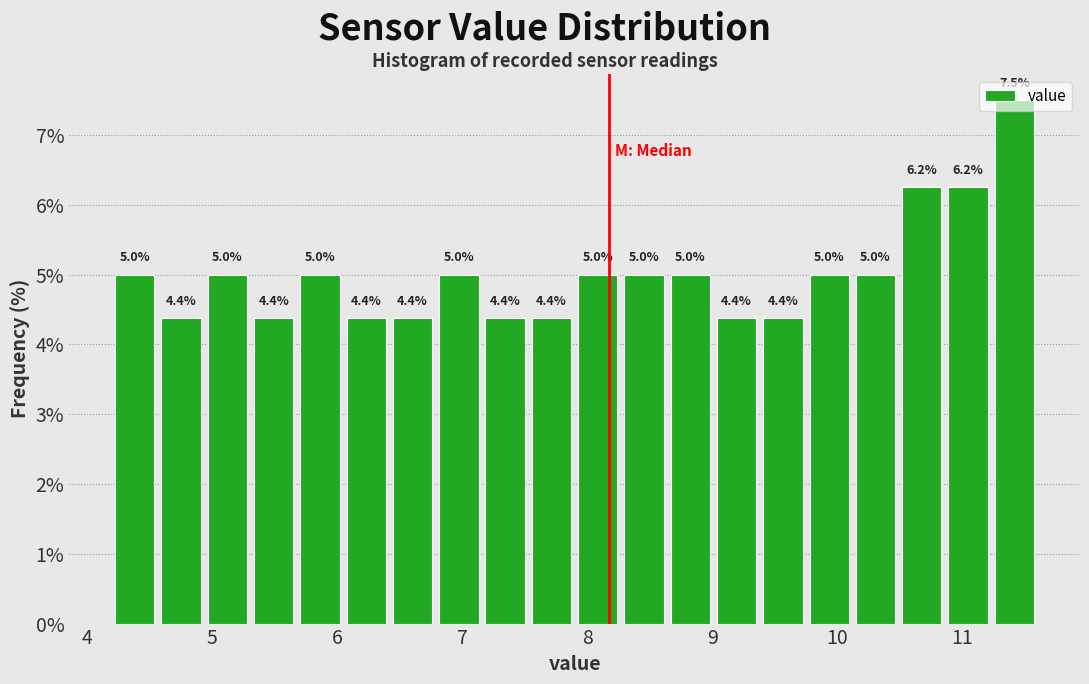

Read against the x-axis, roughly where is the centre of the tallest bar?

11.4